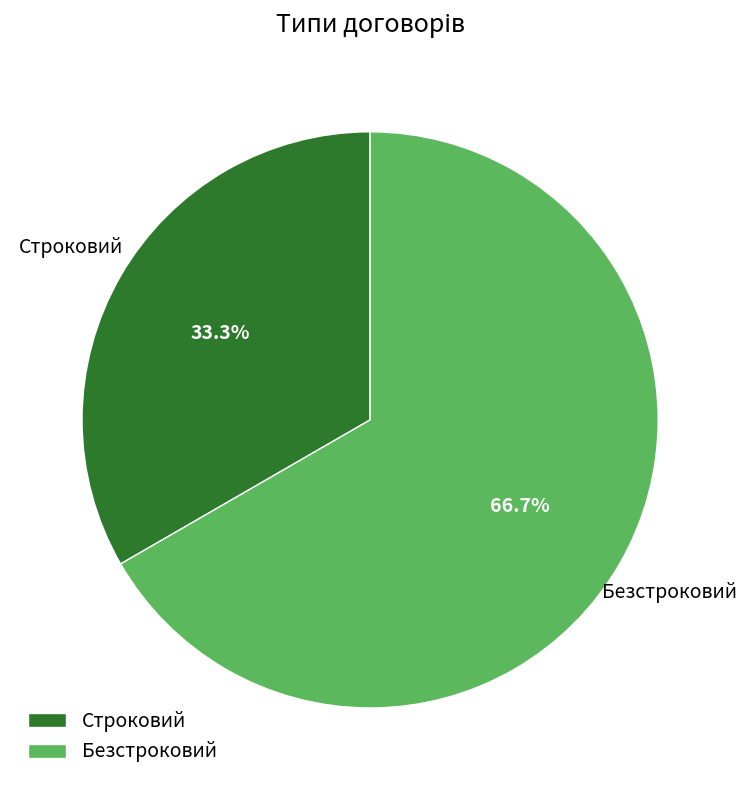

What is the smallest slice in the pie chart?

Строковий